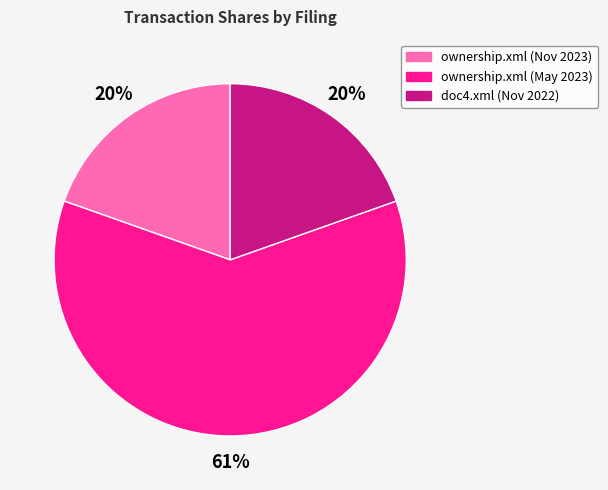

To the nearest percent, what is the average slice percentage?

33%